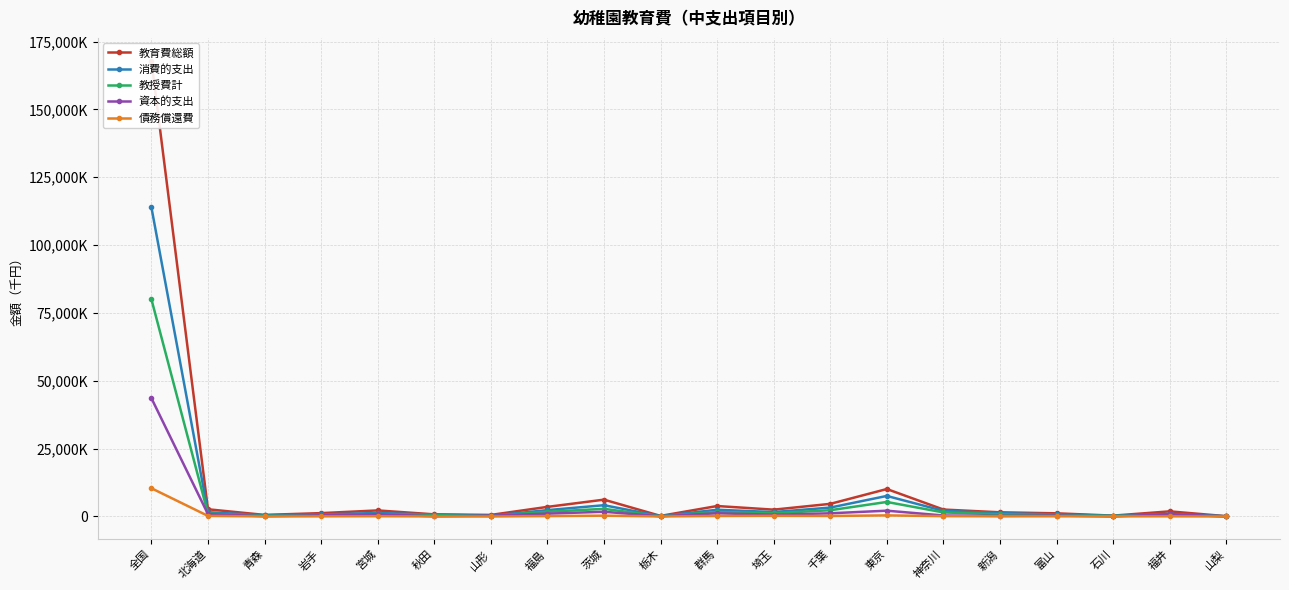

How many values in the 教授費計 series are below 920285?

10